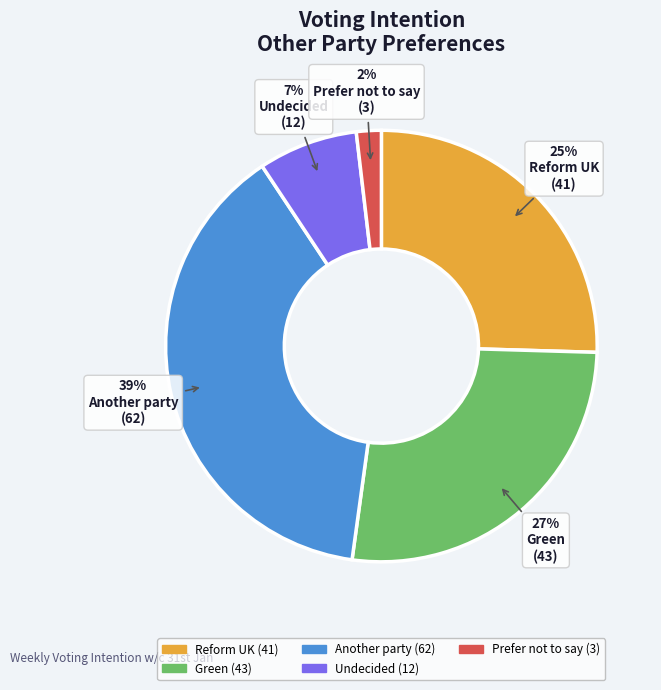

To the nearest percent, what is the difference between the largest and smallest slice percentages?

37%